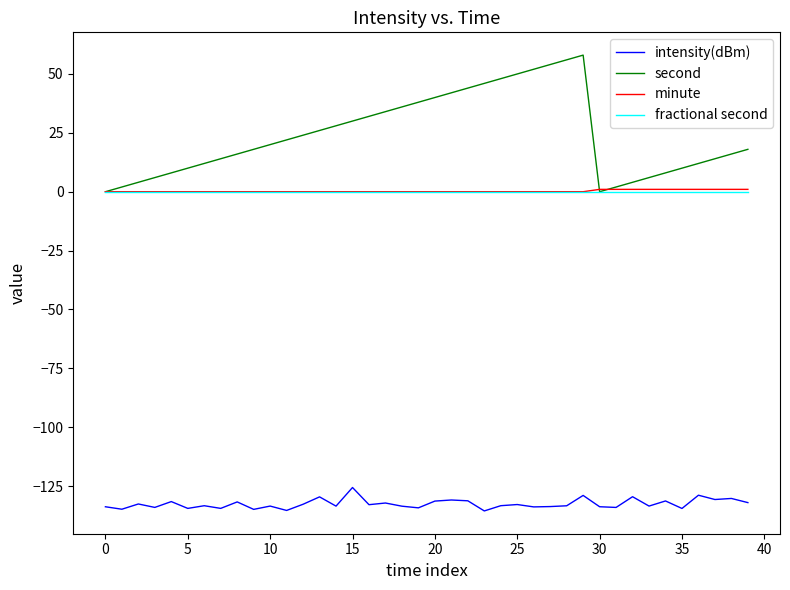

Which series has the largest total across all categories?

second